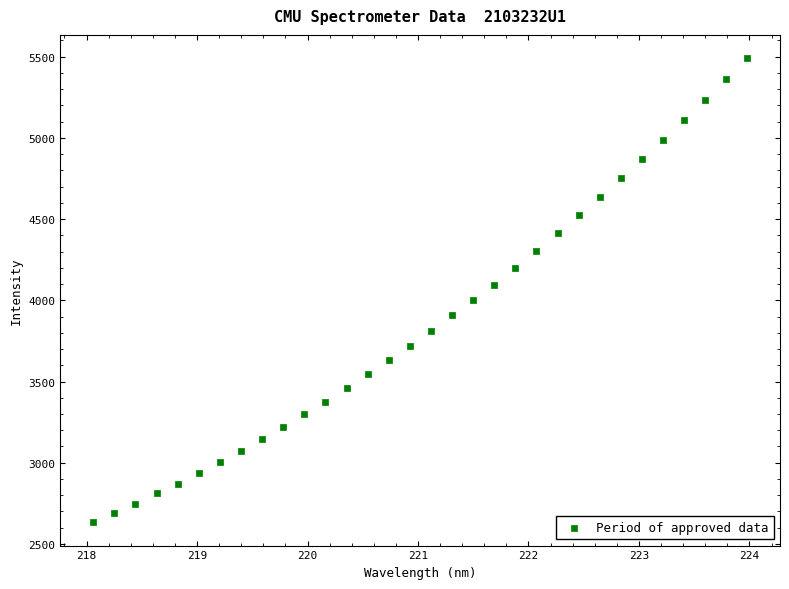

What is the range of Y values (max minus min)?

2857.9